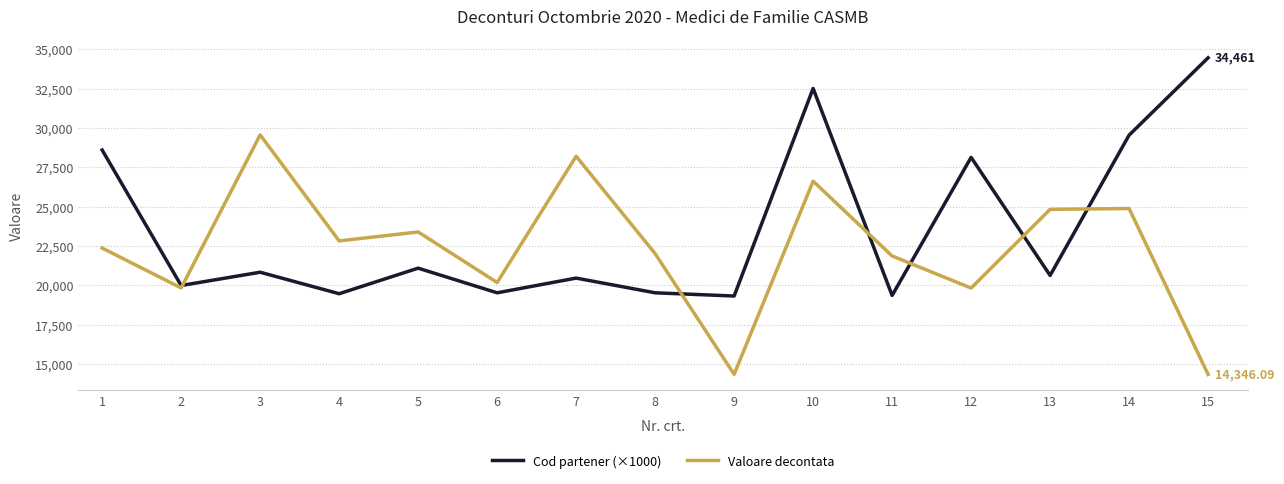

What is the spread (max minus min) of values at 3?

8725.6